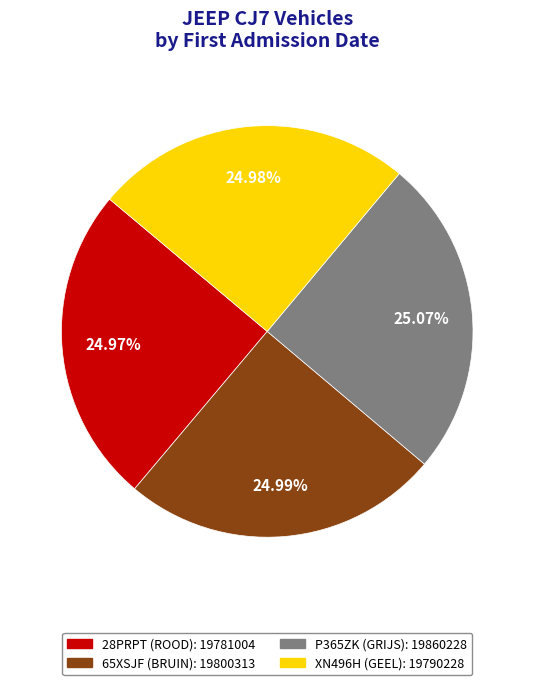

What is the ratio of the value at P365ZK (GRIJS) to the value at XN496H (GEEL)?

1.0